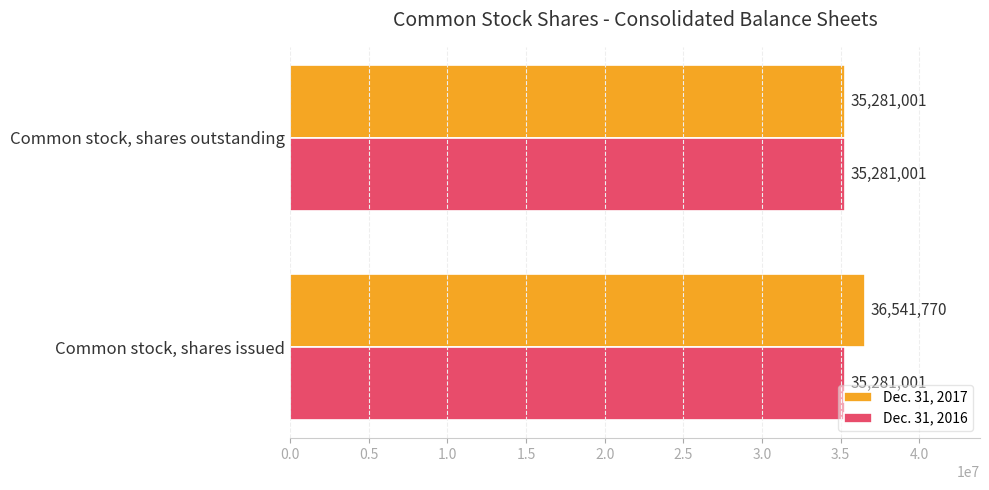

The value of Dec. 31, 2016 at Common stock, shares issued is 35281001. True or false?

True